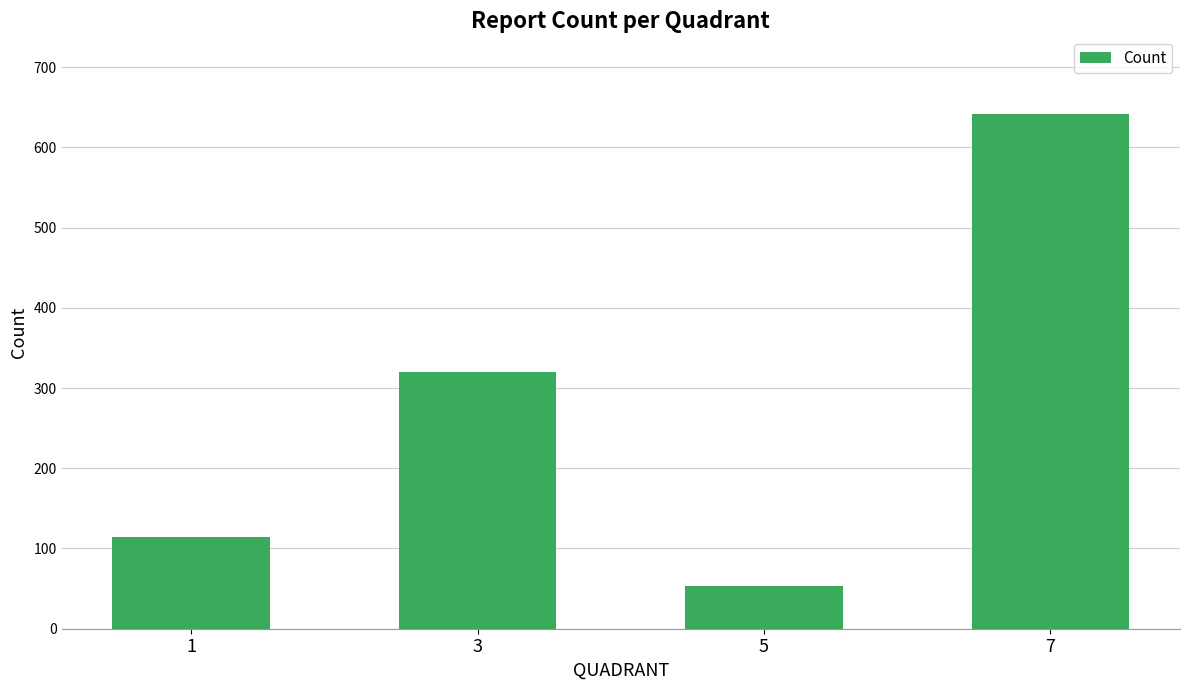

Reading left to right, transcribe all the data shown in this chart.

114	320	53	642